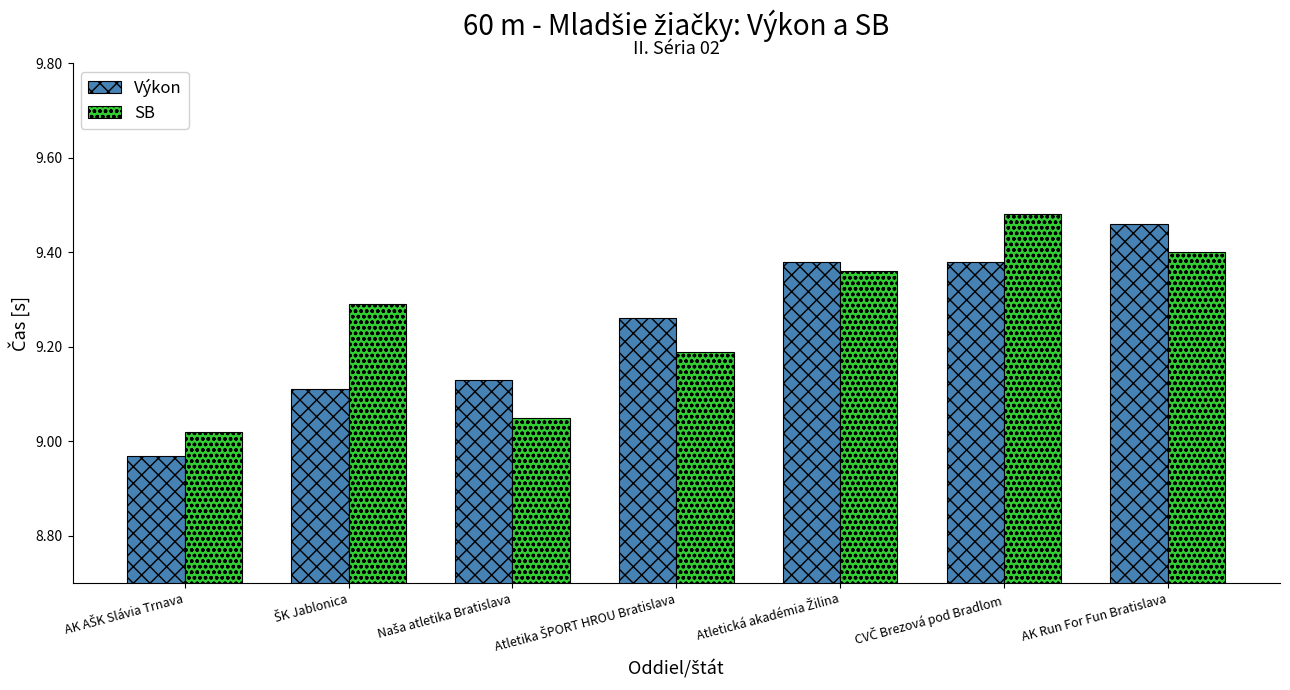

At how many categories does at least one series exceed 9?

7